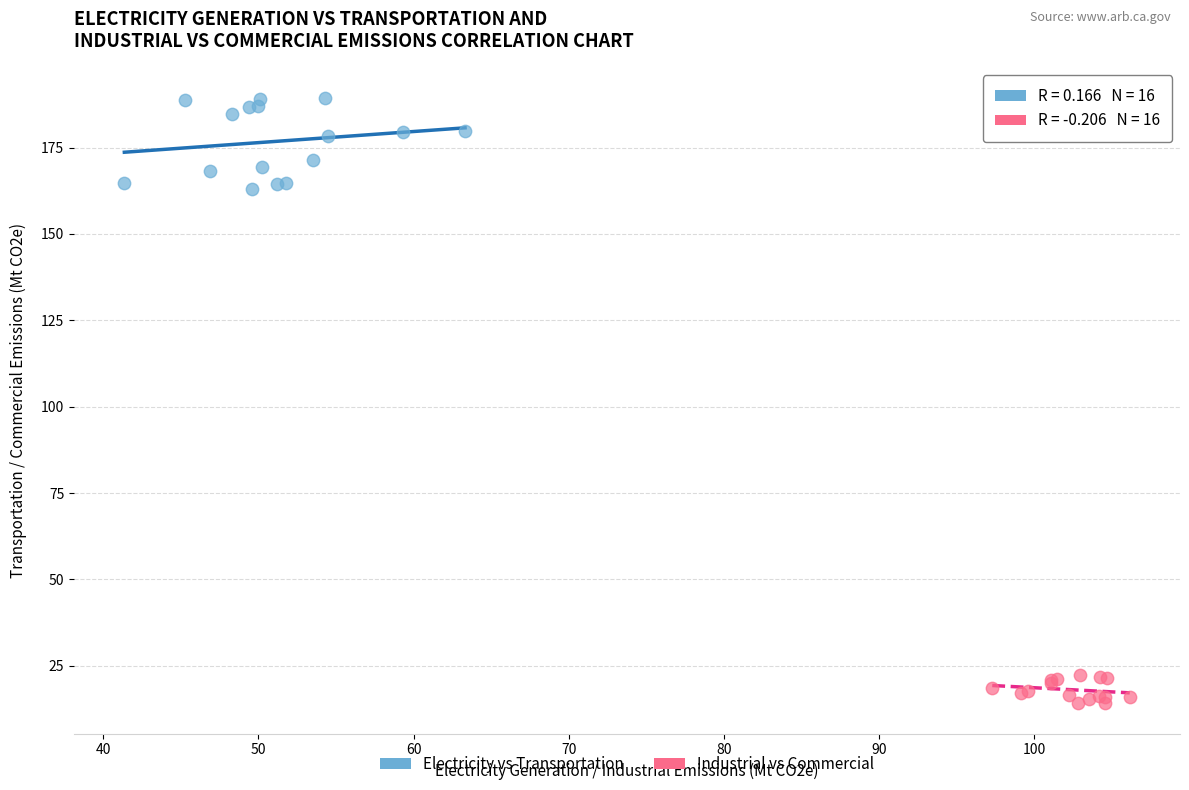

Which series contains the lowest Y value?

Industrial vs Commercial